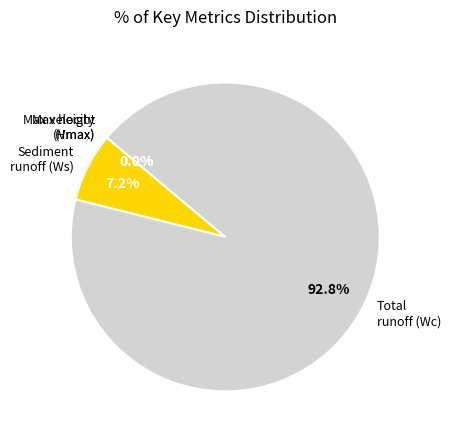

Is there a majority slice in this chart?

Yes